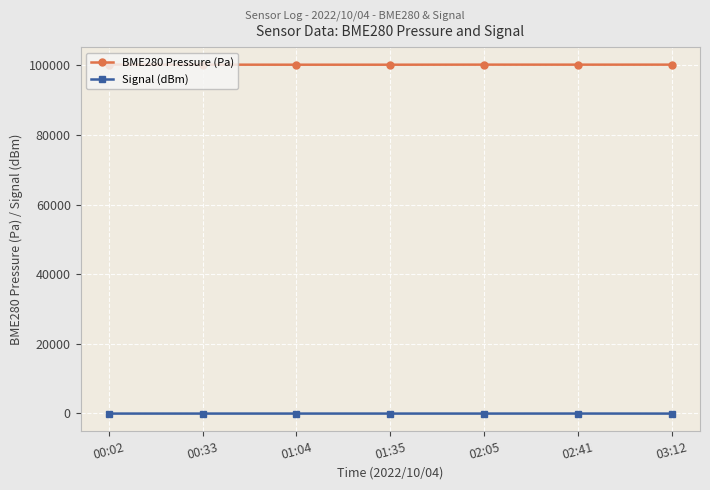

What is the greatest value displayed?

100222.4